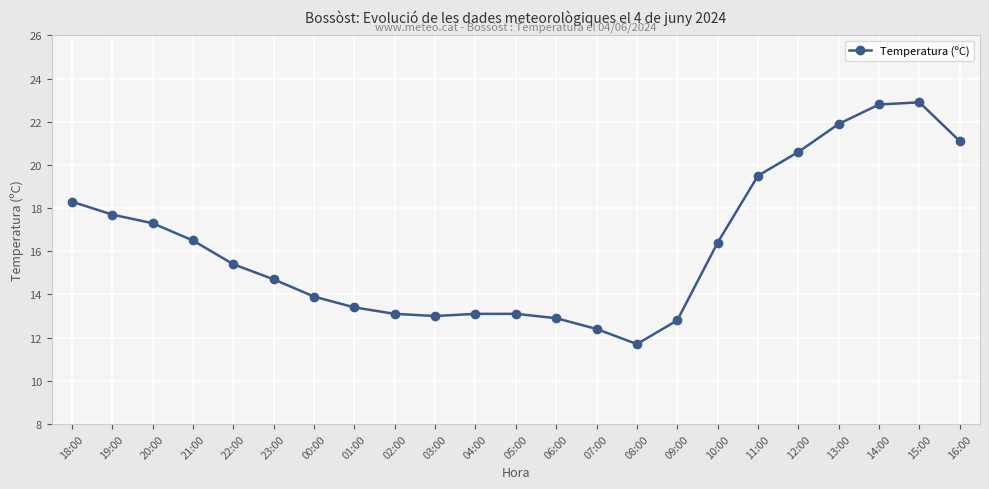

Which has a higher value, 14:00 or 16:00?

14:00